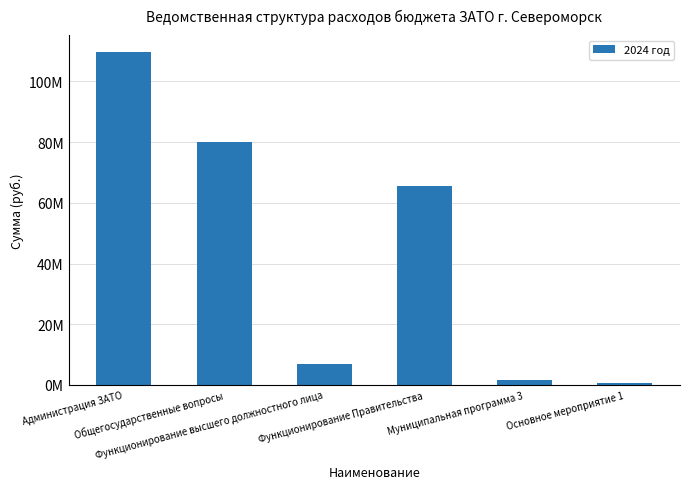

Which has a higher value, Основное мероприятие 1 or Функционирование Правительства?

Функционирование Правительства